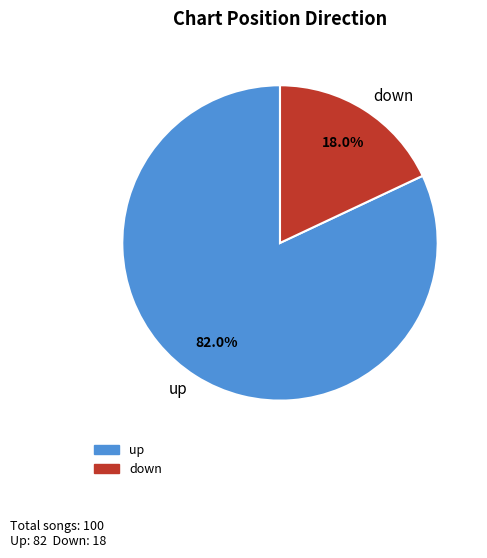

Rank the categories by value from lowest to highest.

down, up